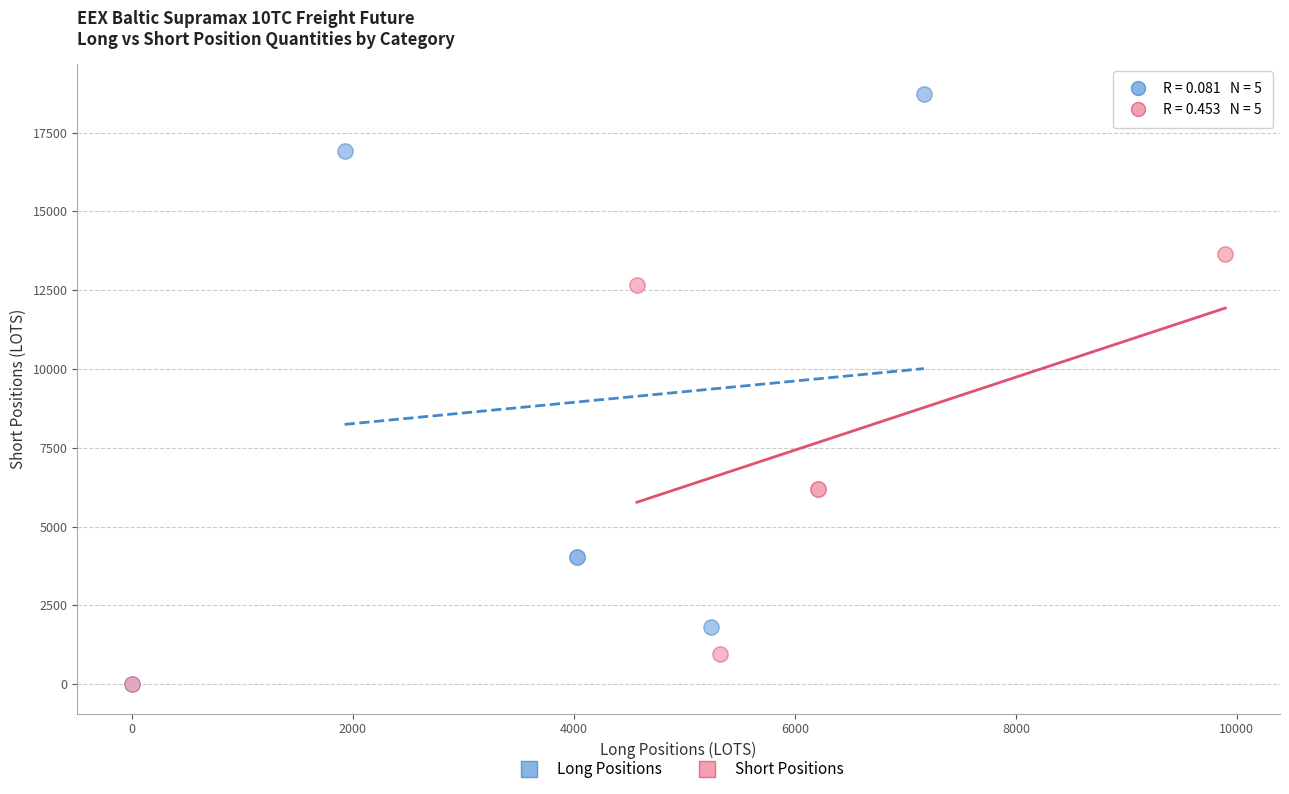

Which series reaches the maximum Y coordinate?

Long Positions